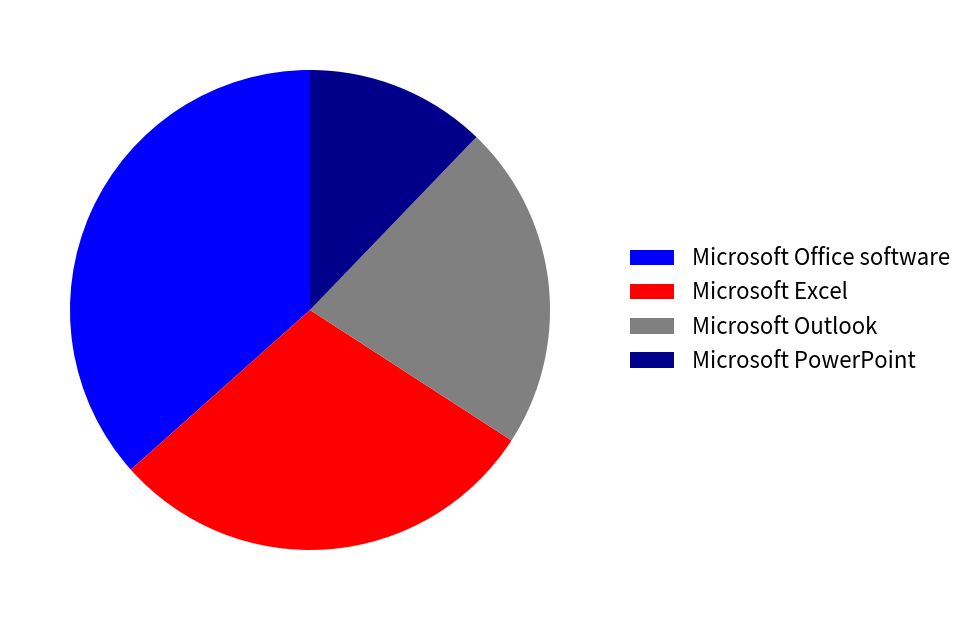

Rank the categories by value from lowest to highest.

Microsoft PowerPoint, Microsoft Outlook, Microsoft Excel, Microsoft Office software